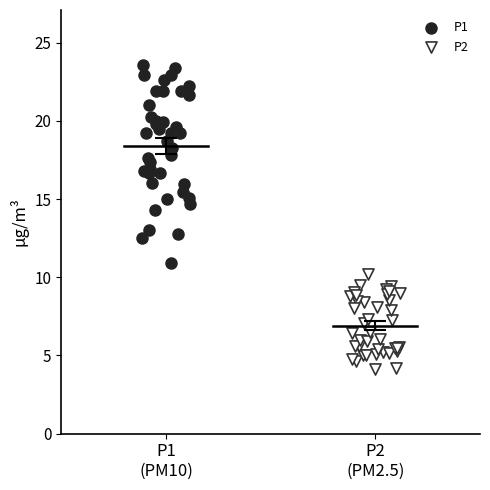

Which series has the widest spread of Y values?

P1